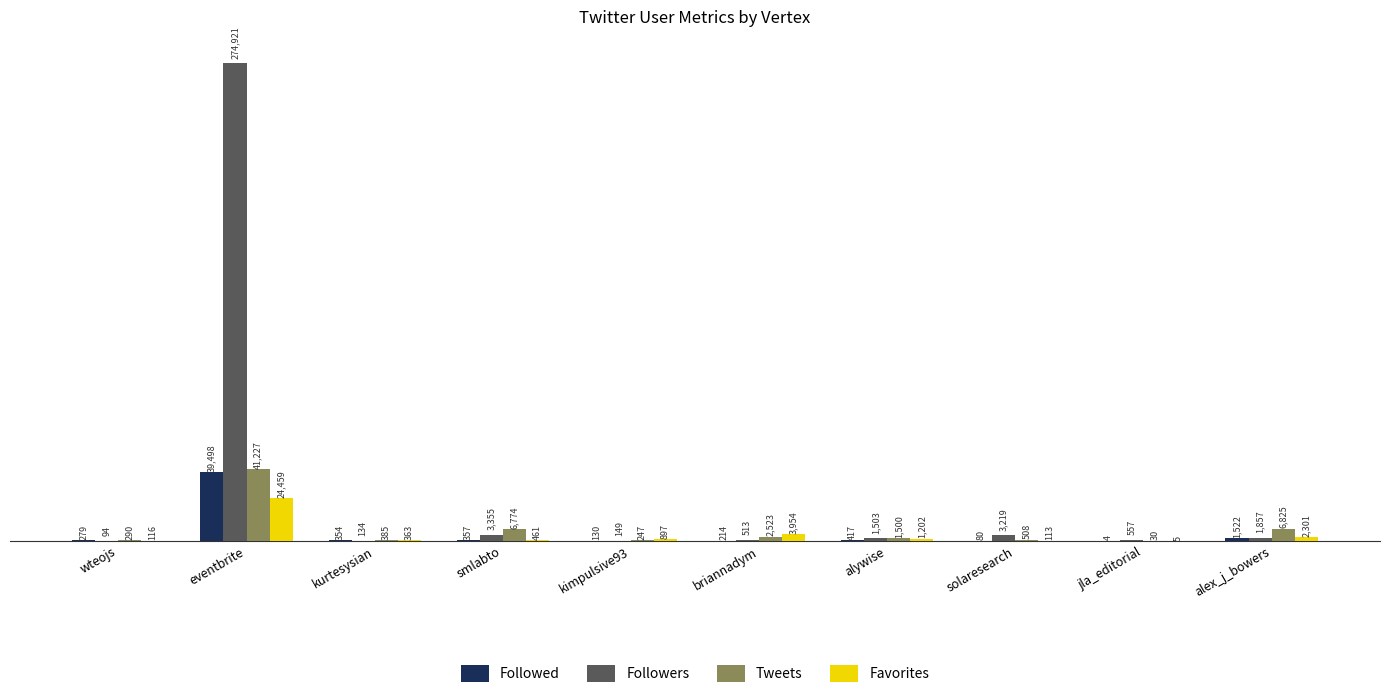

What value does the Favorites series have at alywise, to the nearest 50?

1200